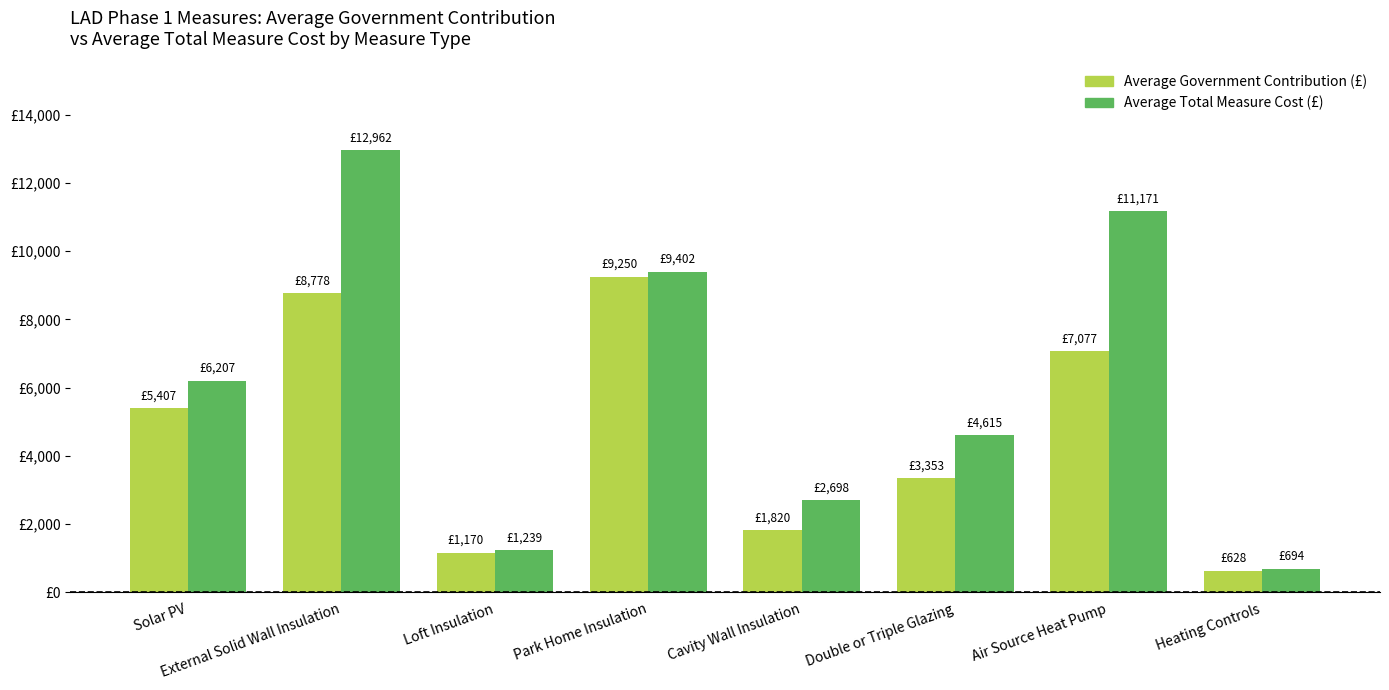

Does the chart contain stacked bars?

No